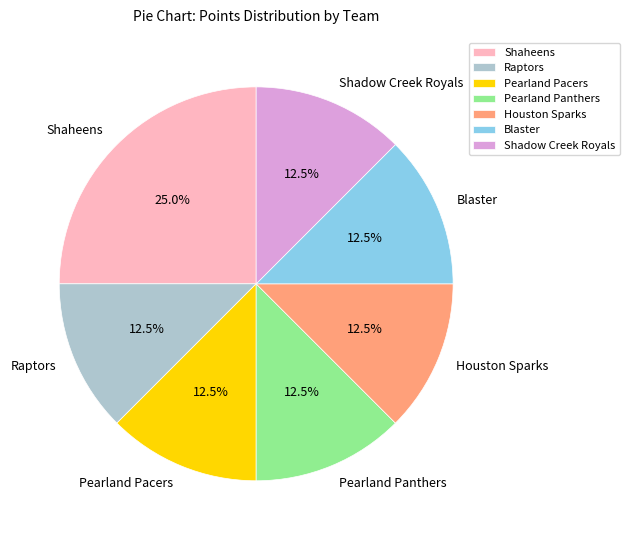

Which slice is the largest?

Shaheens